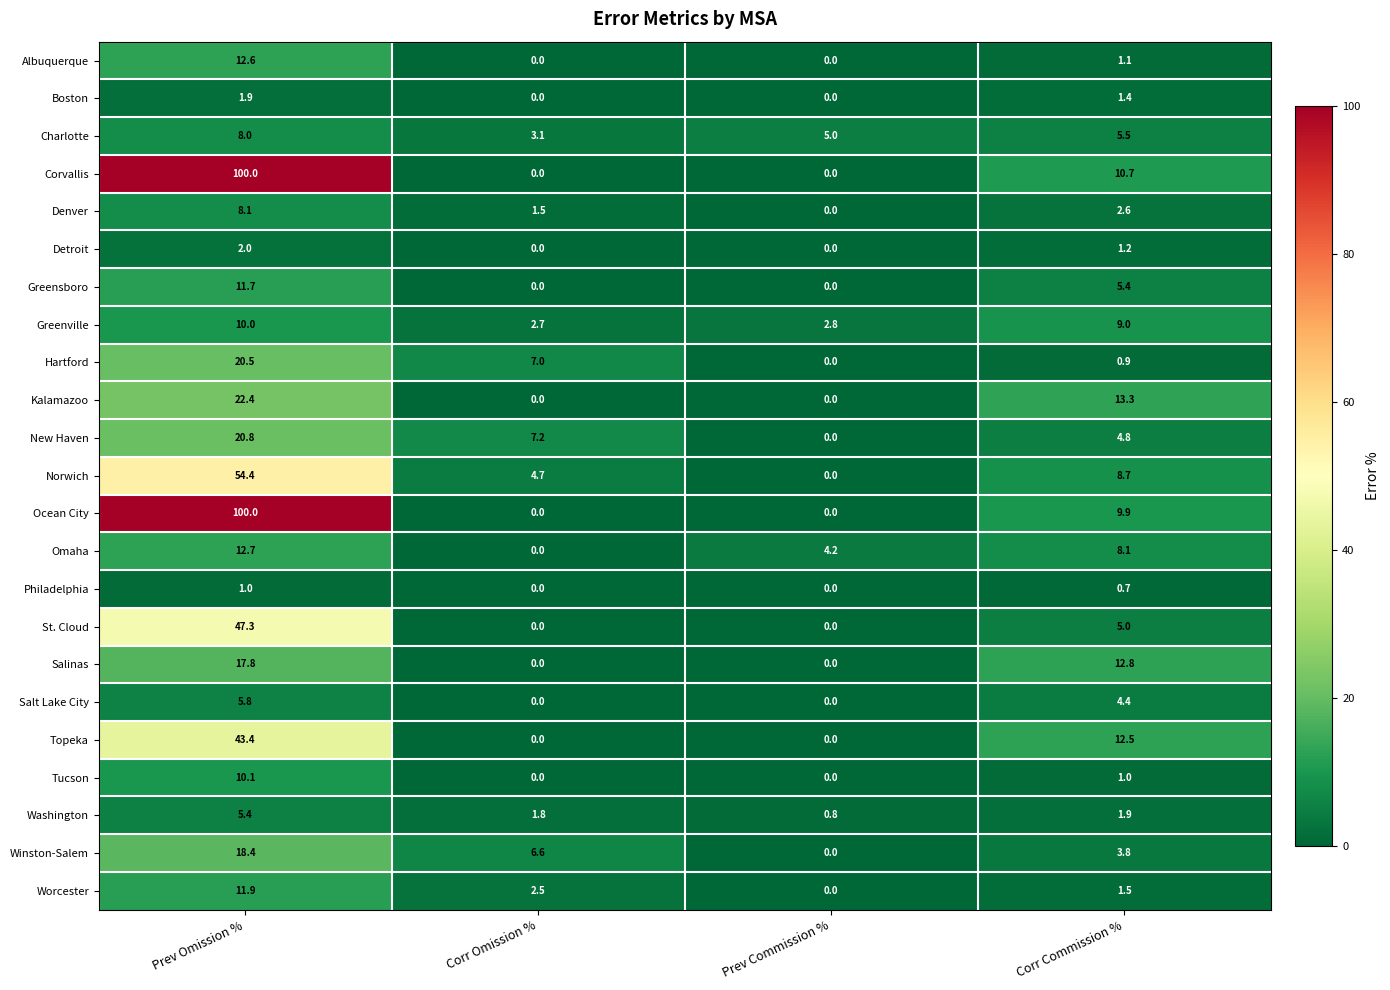

How many values in Omaha are above zero?

3